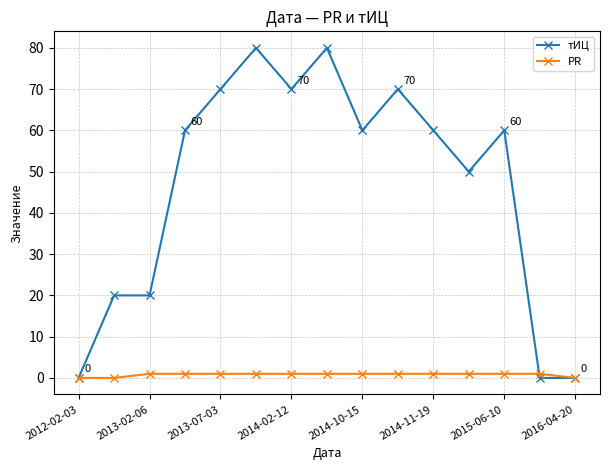

Which series has the widest spread of values?

тИЦ